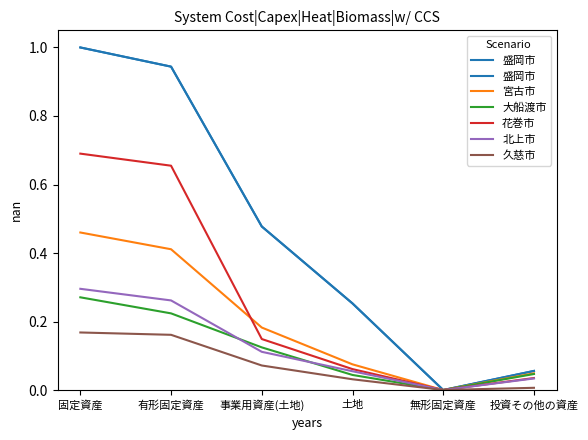

What are all the series names shown in the legend?

盛岡市, 宮古市, 大船渡市, 花巻市, 北上市, 久慈市